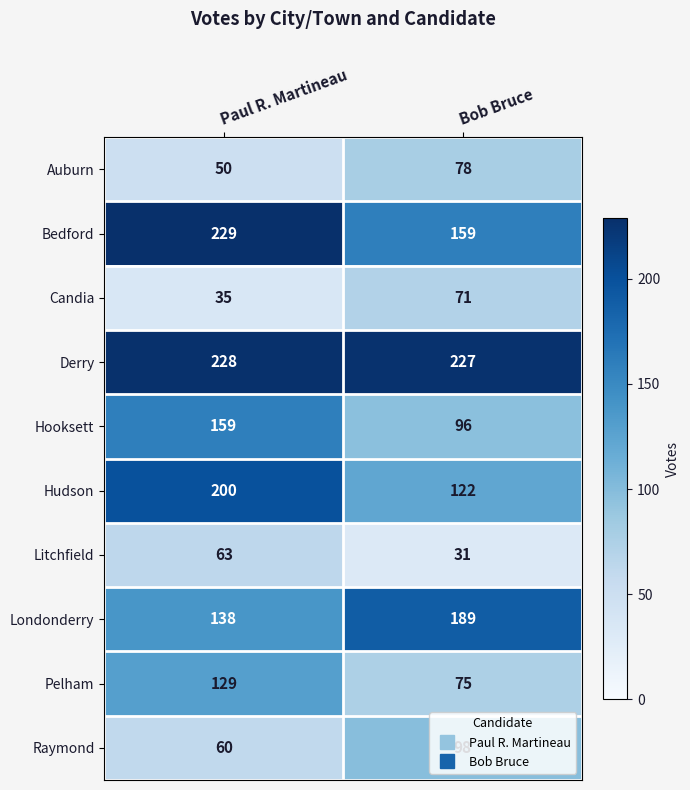

Rank the categories by Londonderry value from highest to lowest.

Bob Bruce, Paul R. Martineau